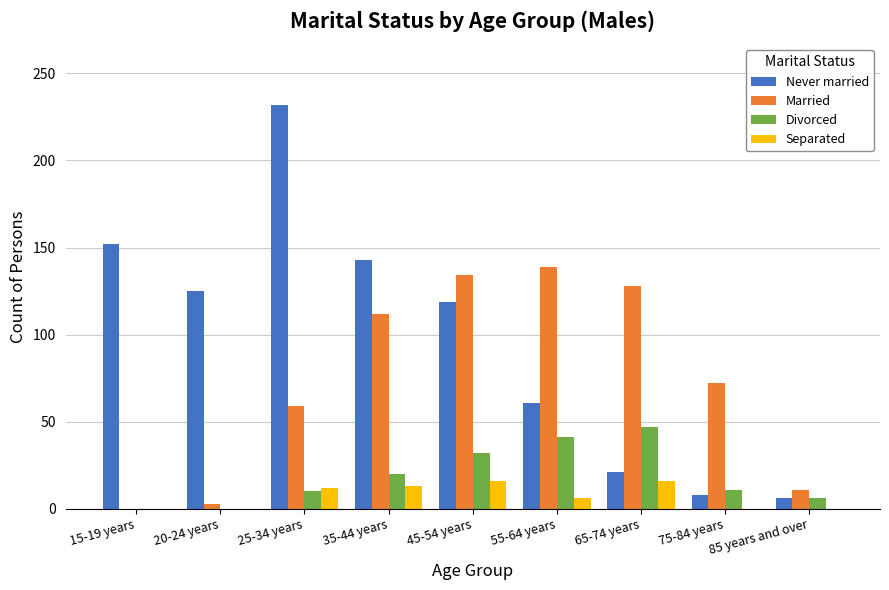

What is the sum of all Divorced values?

167